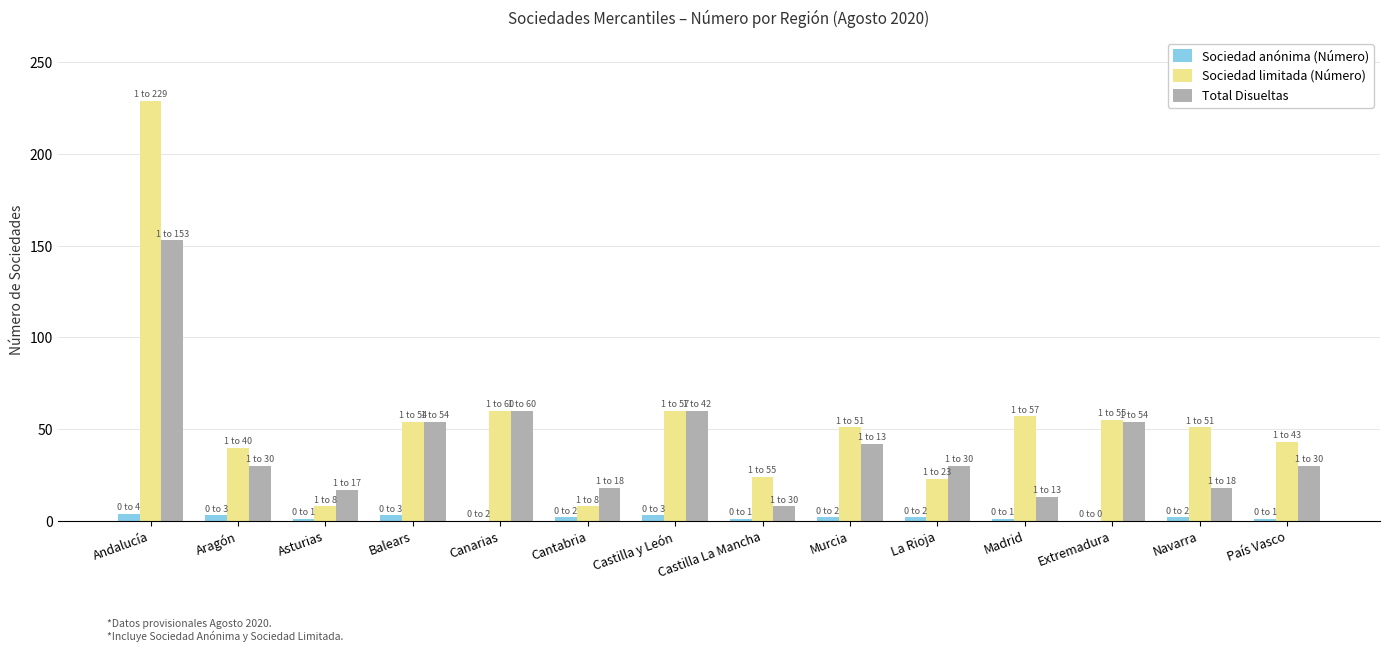

Between Asturias and Murcia, which series saw the biggest shift?

Sociedad limitada (Número)